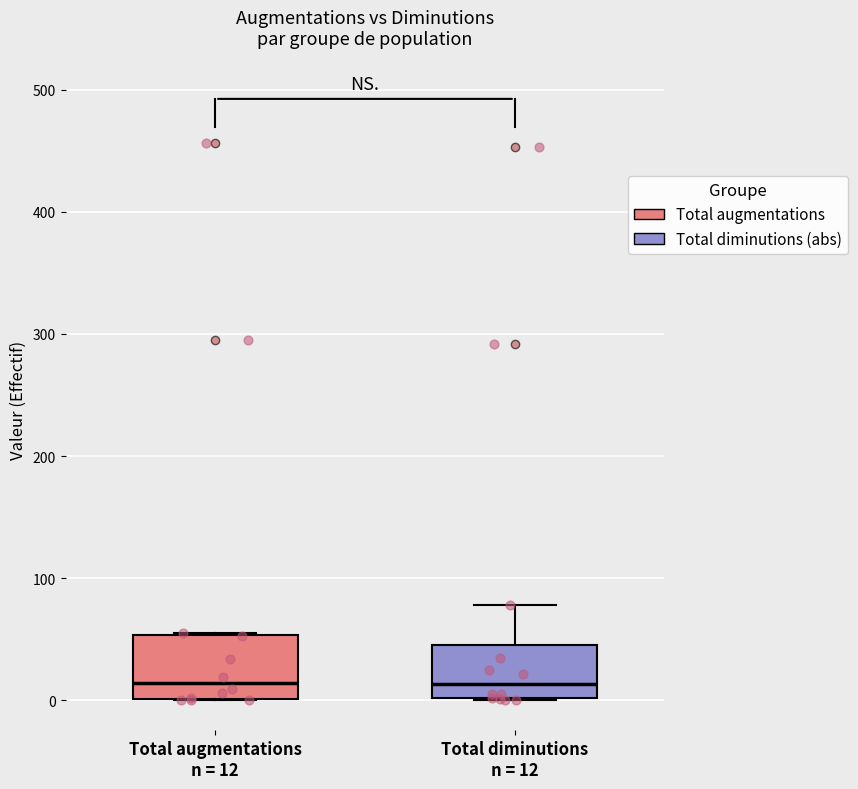

Where does the upper whisker of the box for Total diminutions n = 12 end on the y-axis? The values are not printed on the chart, so give them approximately, as read against the axis.

80